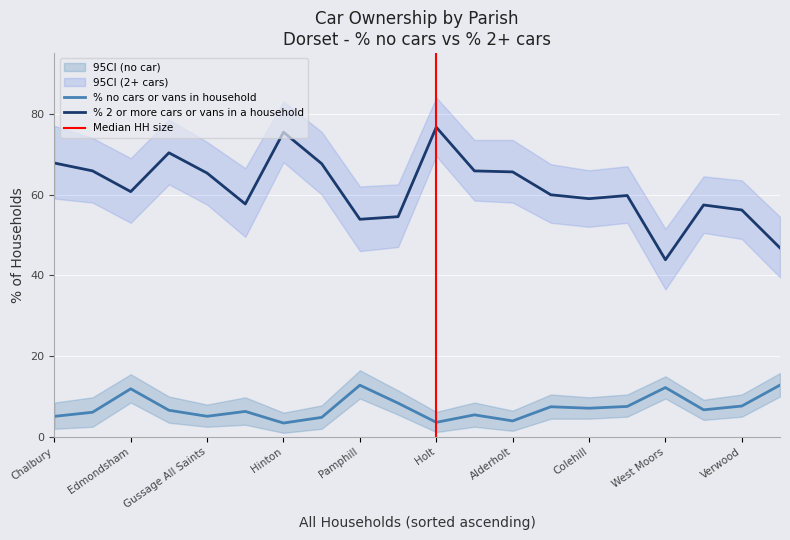

Is it true that % no cars or vans in household equals 12.0 at West Parley?

False